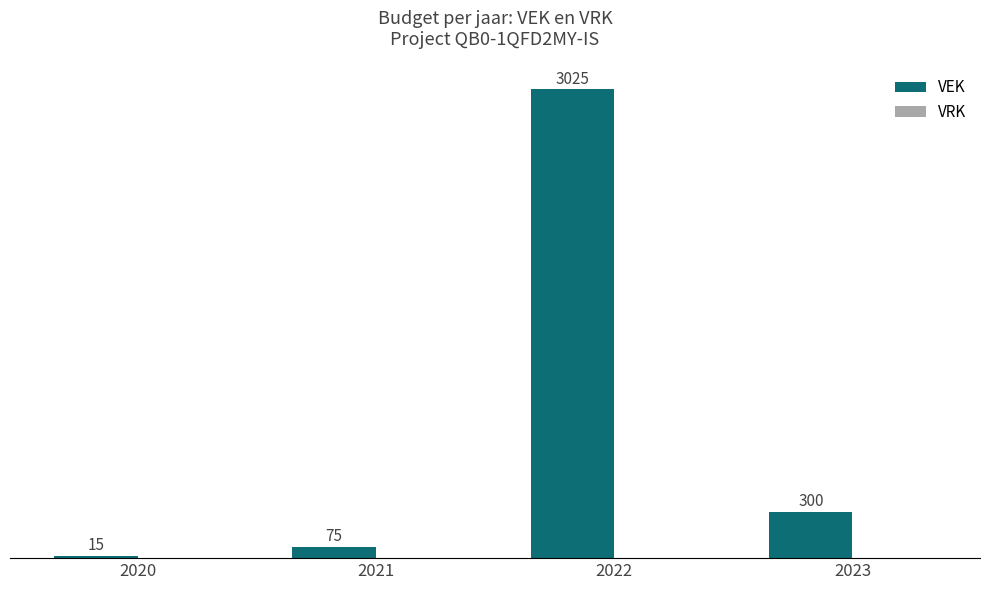

Rank the categories by value from highest to lowest.

2022, 2023, 2021, 2020